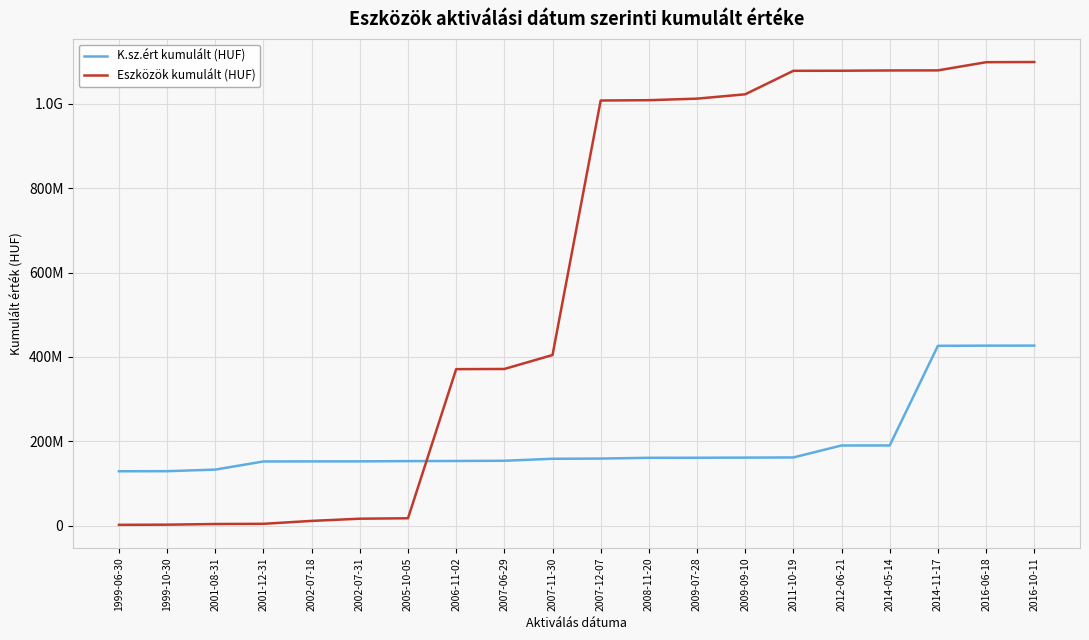

Reading left to right, extract all data points from this chart.

K.sz.ért kumulált (HUF): 1999-06-30=129338369	1999-10-30=129495913	2001-08-31=133276007	2001-12-31=152540692	2002-07-18=152683110	2002-07-31=152780238	2005-10-05=153353255	2006-11-02=153659027	2007-06-29=154192059	2007-11-30=158913749	2007-12-07=159374632	2008-11-20=161208796	2009-07-28=161333872	2009-09-10=161657918	2011-10-19=162040053	2012-06-21=190397957	2014-05-14=190433859	2014-11-17=426438521	2016-06-18=426832242	2016-10-11=426930785
Eszközök kumulált (HUF): 1999-06-30=2448296	1999-10-30=2845196	2001-08-31=4393106	2001-12-31=4843606	2002-07-18=11779731	2002-07-31=16960390	2005-10-05=18009956	2006-11-02=371189862	2007-06-29=371589862	2007-11-30=404598940	2007-12-07=1007429645	2008-11-20=1008183245	2009-07-28=1011850620	2009-09-10=1022140715	2011-10-19=1077792794	2012-06-21=1077955294	2014-05-14=1078594924	2014-11-17=1078768362	2016-06-18=1098157492	2016-10-11=1098576527